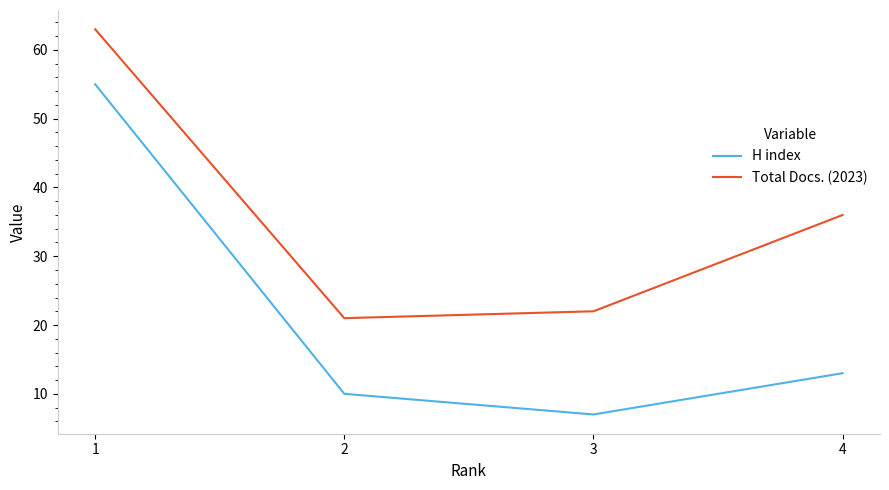

What is the lowest value of the Total Docs. (2023) series?

21